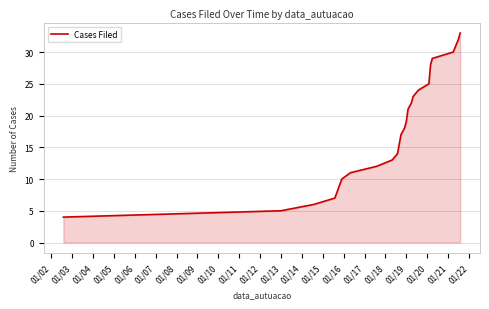

What is the difference between the maximum and minimum values?

29